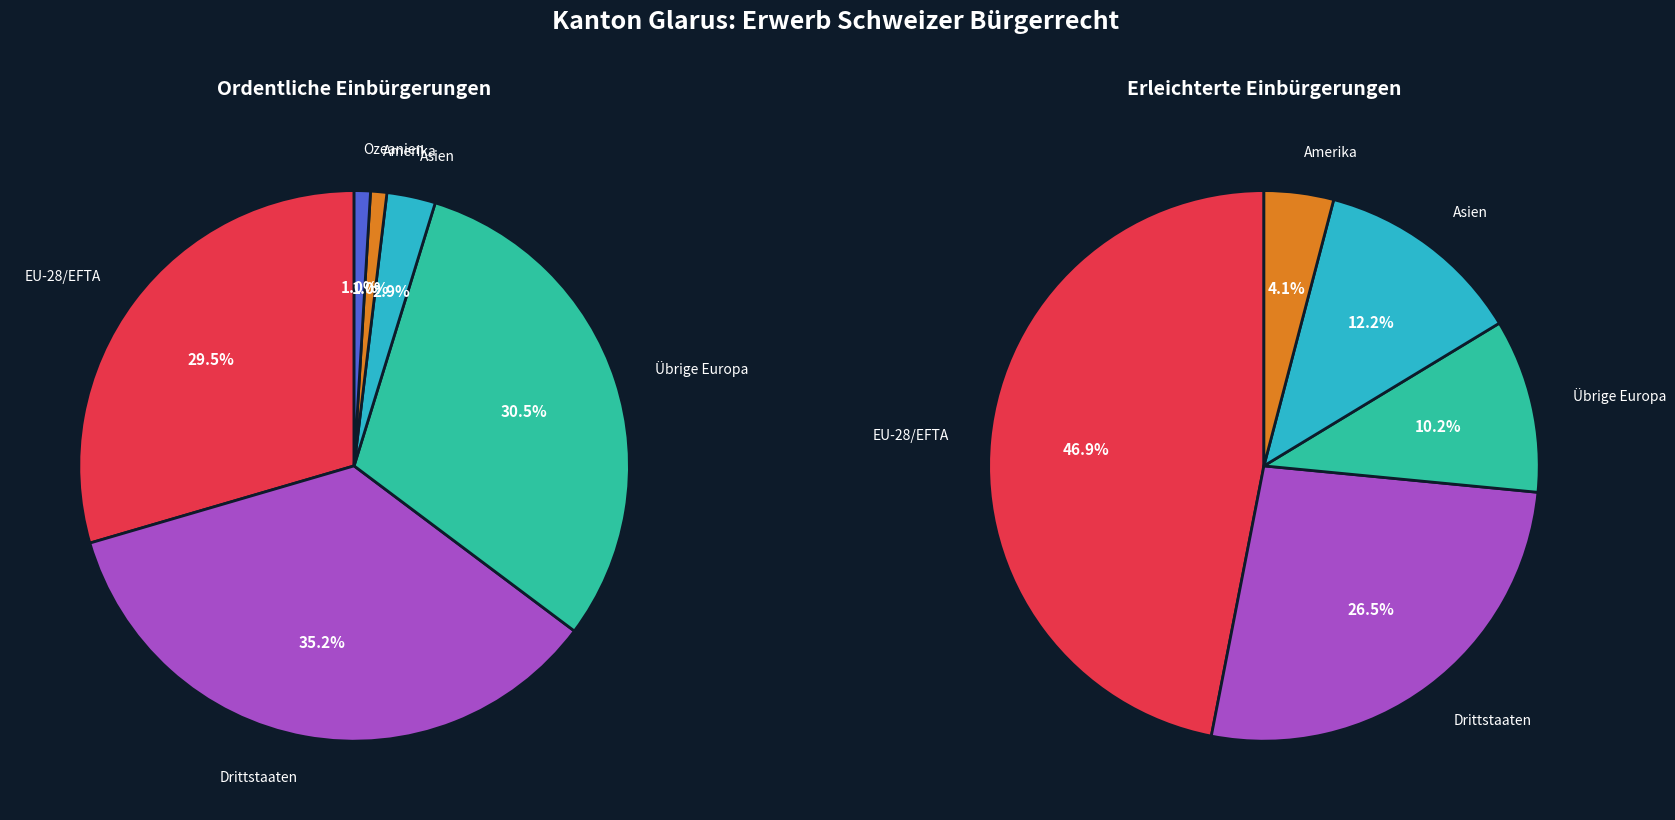

Which has a higher value, Asien or Drittstaaten?

Drittstaaten